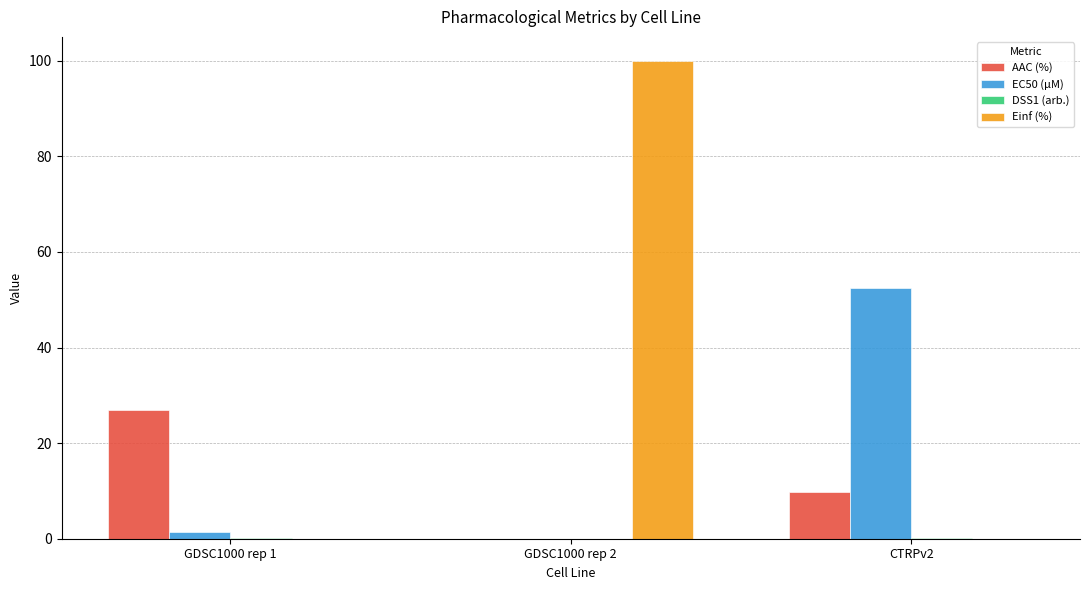

Where is AAC (%) nearest to the value 13?

CTRPv2